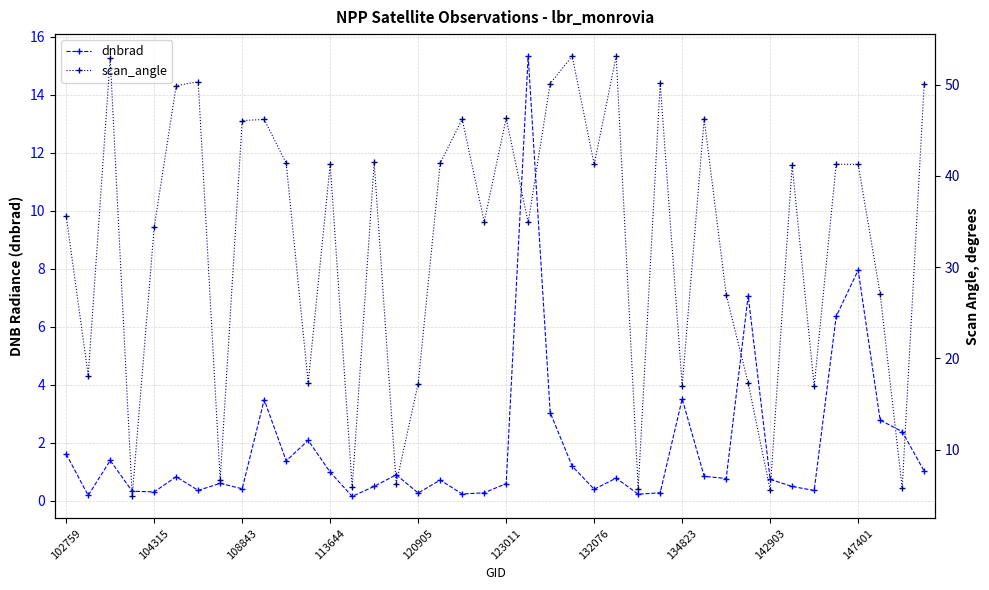

What is the value of the scan_angle point at the 7th from the left?

50.3